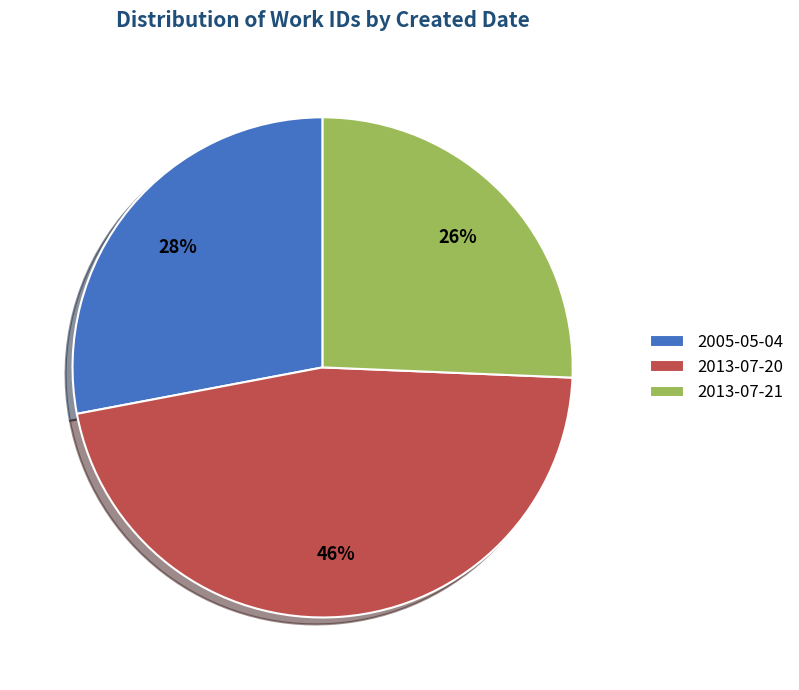

To the nearest percent, what is the combined percentage of 2005-05-04 and 2013-07-21?

54%